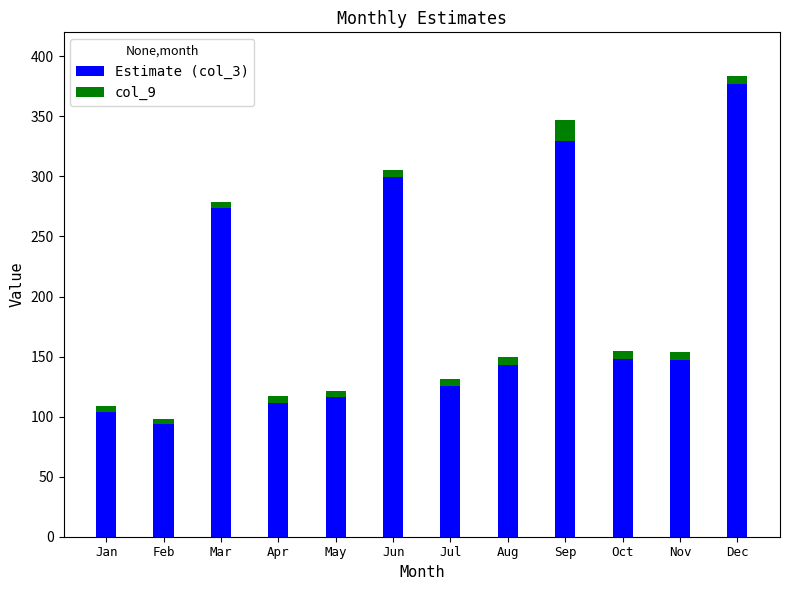

The value of Estimate (col_3) at May is 116.2. True or false?

True